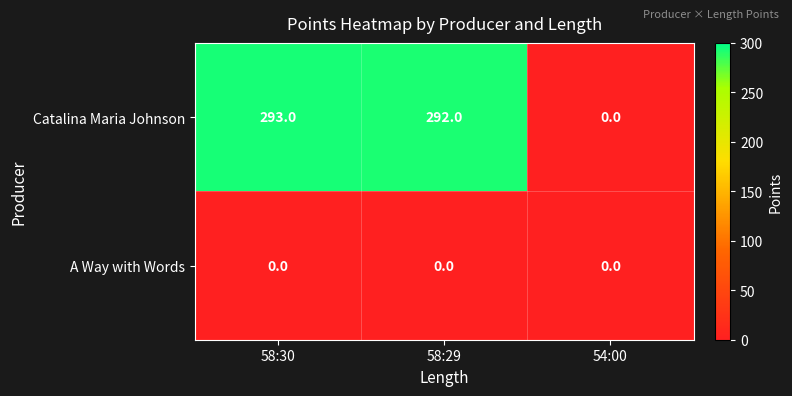

How many categories are shown in the chart?

3